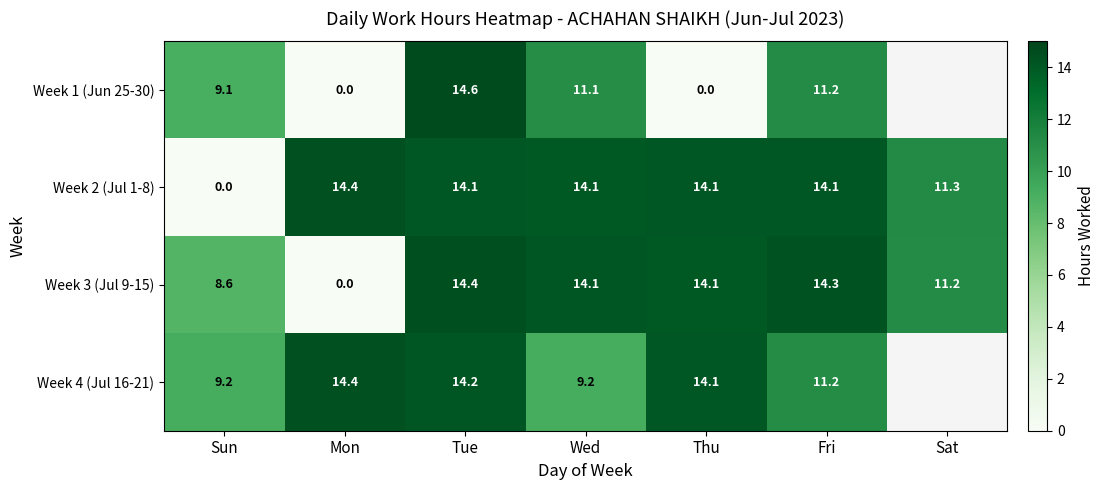

Which category has the highest value in the Week 3 (Jul 9-15) series?

Tue